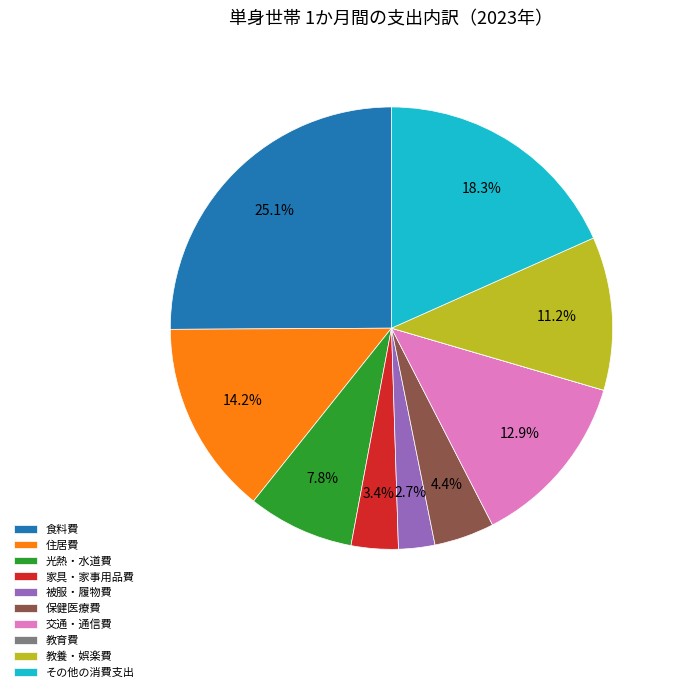

What portion of the pie excludes 保健医療費?

95.6%